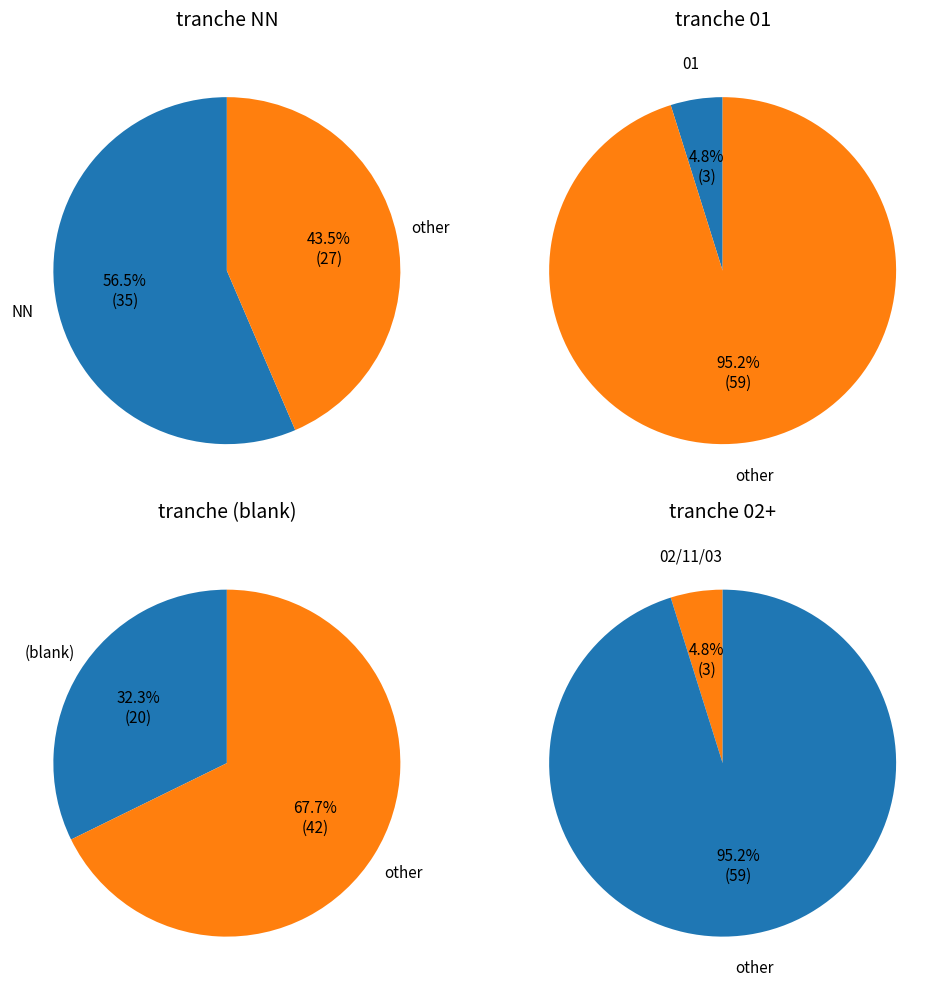

What is the majority slice?

NN